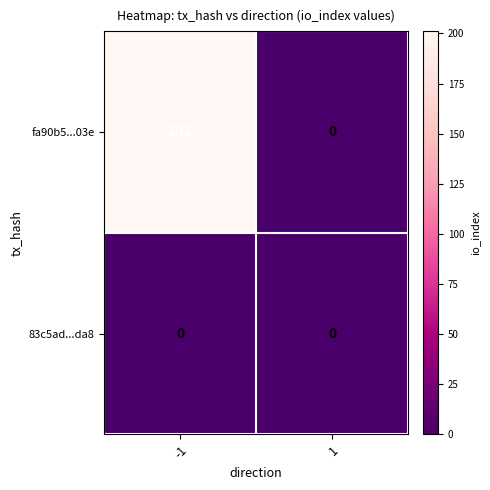

What is the greatest value displayed?

201